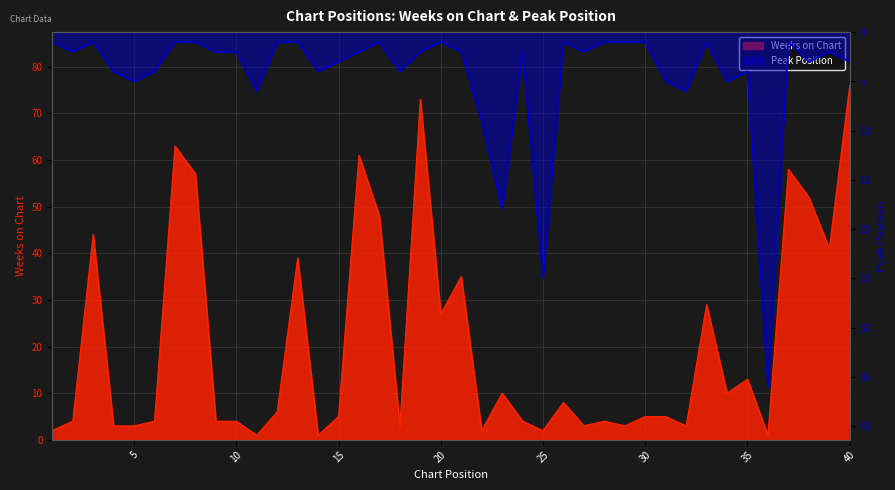

What is the difference between the maximum and minimum values in the Peak Position series?

35